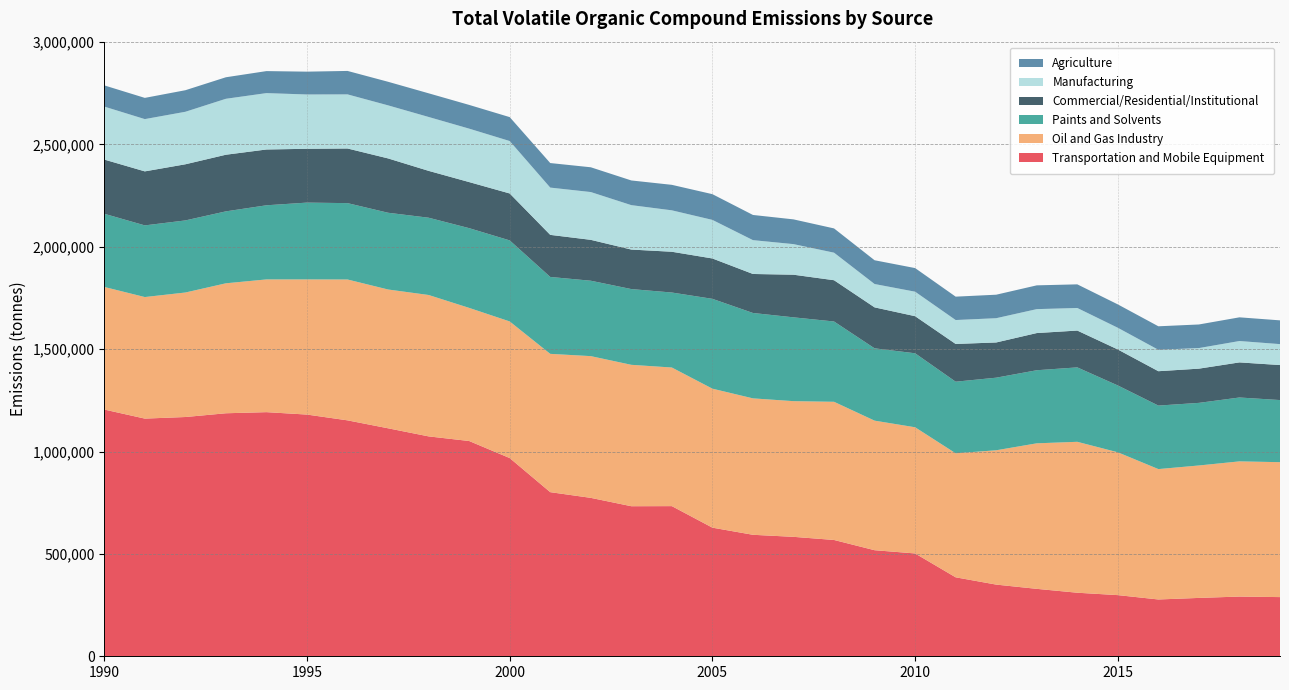

Reading left to right, extract all data points from this chart.

Transportation and Mobile Equipment: 1205299	1161011	1168724	1187093	1192515	1180686	1152459	1113662	1074140	1051551	968275	801709	773853	732989	733444	628293	593440	583440	568142	518136	502326	385732	350134	329407	310437	298736	277482	285071	291686	289059
Oil and Gas Industry: 598806	593742	608191	634841	648379	660239	688077	677990	690677	650268	667338	675580	692319	690731	677083	678909	666411	662808	674969	632897	616295	605834	656156	710838	737226	697652	636914	646962	660398	659084
Paints and Solvents: 357545	350041	352165	351431	362117	375191	373007	374914	377511	389499	395880	375698	368360	370005	366358	438852	417117	409435	392295	353280	361453	349737	354610	357005	363560	326479	310225	305822	312040	303424
Commercial/Residential/Institutional: 264709	263861	274200	276598	272524	262895	266916	265429	228860	225054	229254	205532	199683	192995	199127	197146	190494	208192	201525	200048	181160	184312	172022	181596	179864	175794	167886	167162	171428	171024
Manufacturing: 258779	255356	256494	273321	275477	265290	264325	259142	263234	261028	256129	230930	233467	217015	202375	188492	165307	149428	134591	114061	119719	116887	118550	116899	110326	105974	104674	100534	104435	102287
Agriculture: 103573	103621	105301	105106	107492	111492	114512	115212	115638	115952	116863	119864	121009	120560	124492	125619	122988	120864	118484	116088	115283	114208	114752	116163	115389	114209	114744	115247	115727	116036